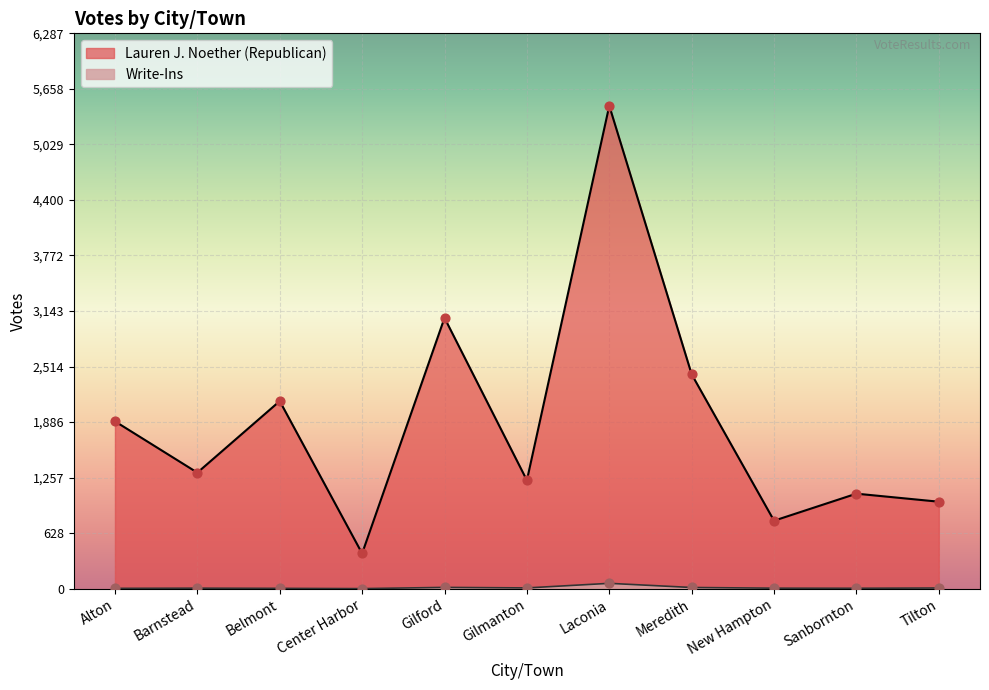

At how many categories does at least one series exceed 936?

9